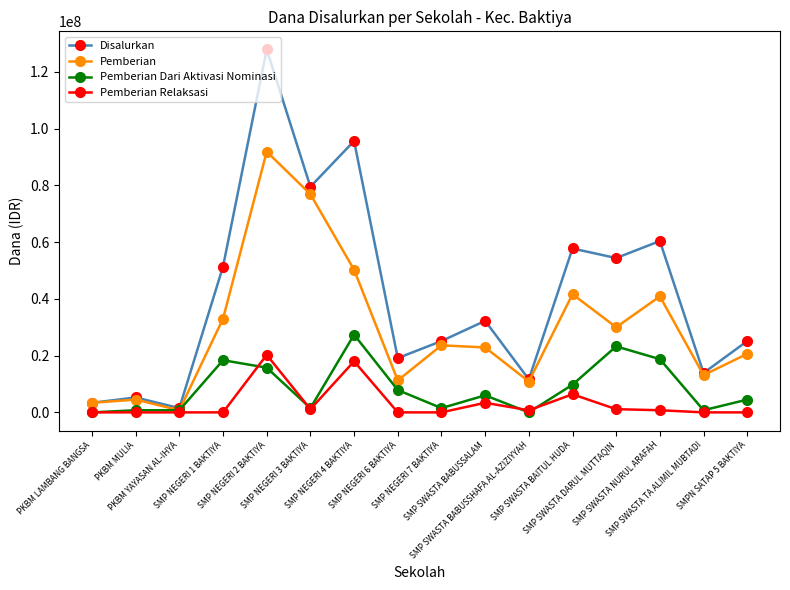

Is this an area chart (filled region under the line)?

No